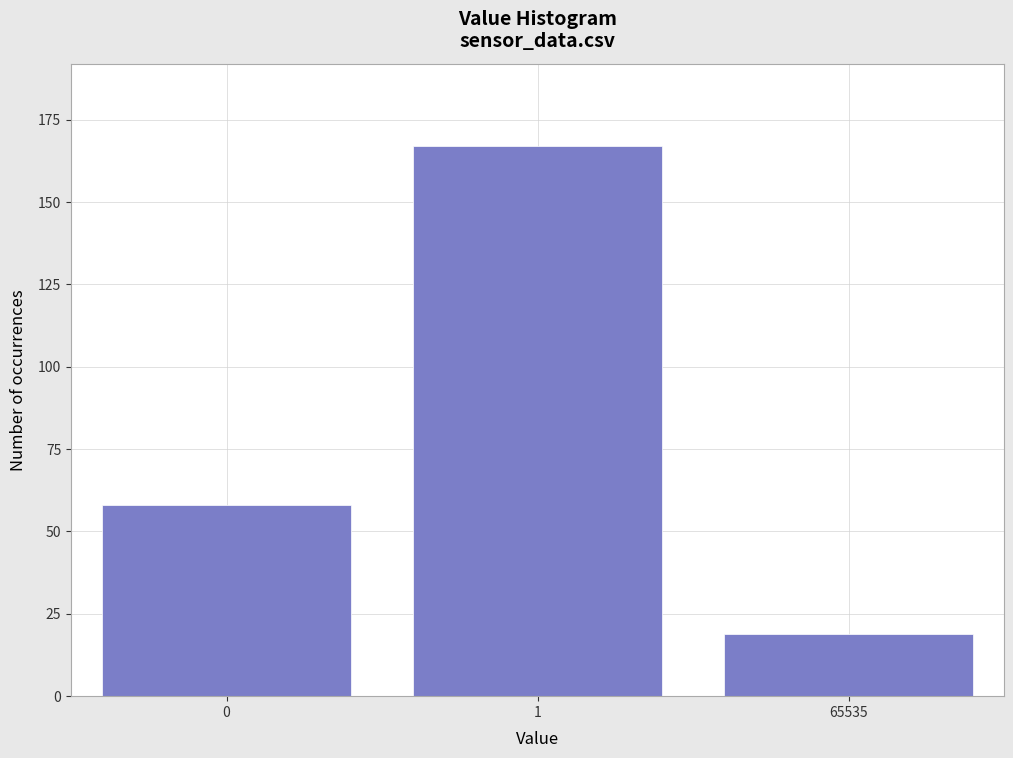

Reading left to right, transcribe all the data shown in this chart.

0=58	1=167	65535=19